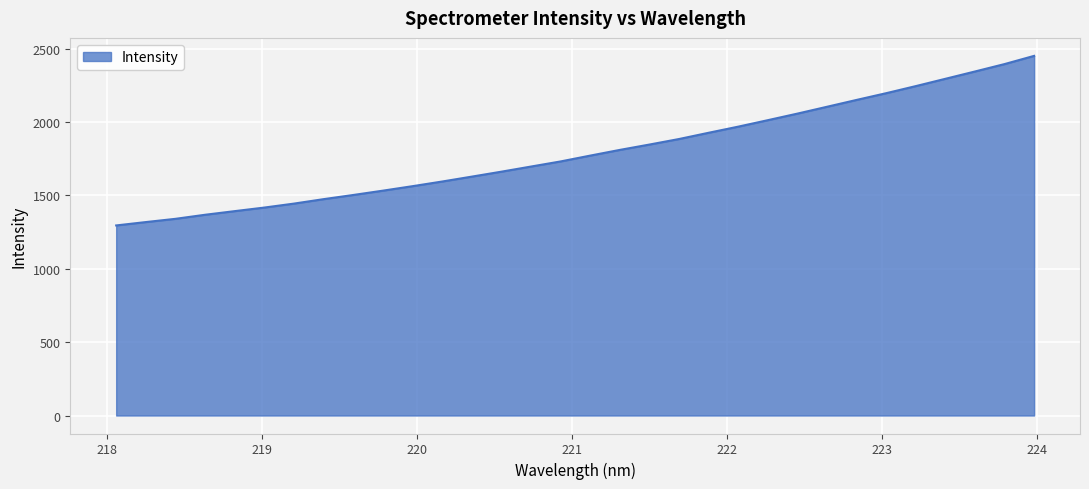

What is the difference between the maximum and minimum values?

1155.2